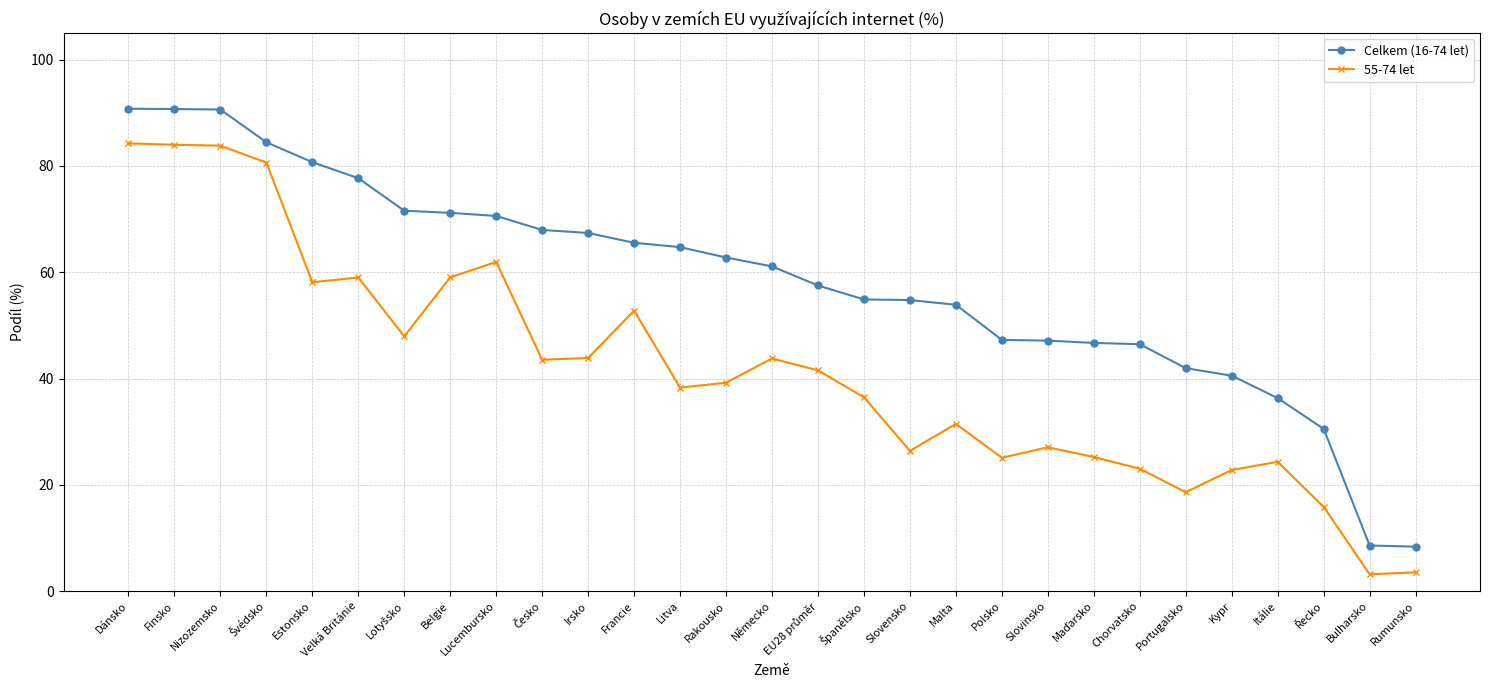

What is the difference between the 55-74 let values at Velká Británie and Litva?

20.7